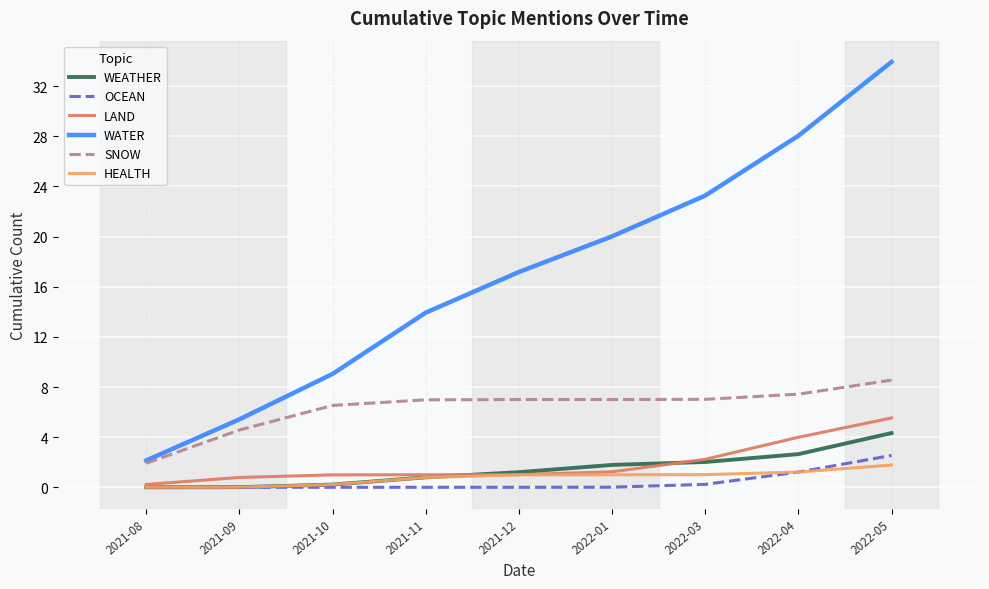

What is the sum of all LAND values?

17.0